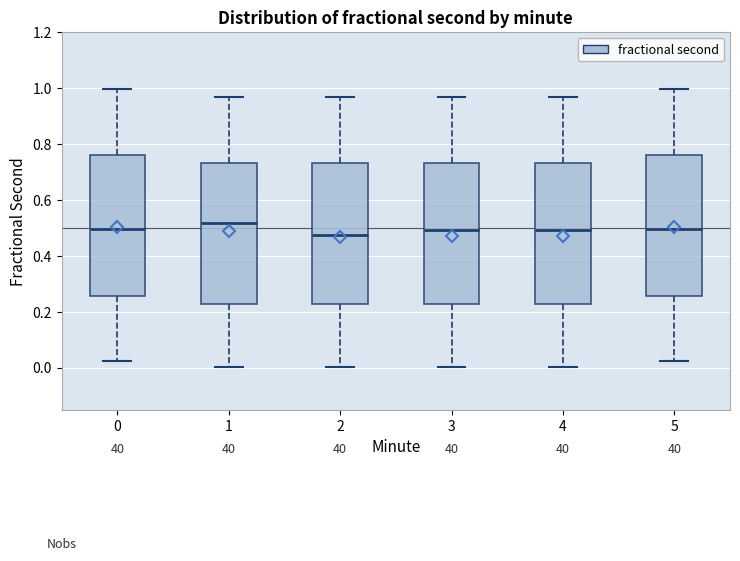

Where is the lower edge of the box at x = 0 on the y-axis? The values are not printed on the chart, so give them approximately, as read against the axis.

0.26